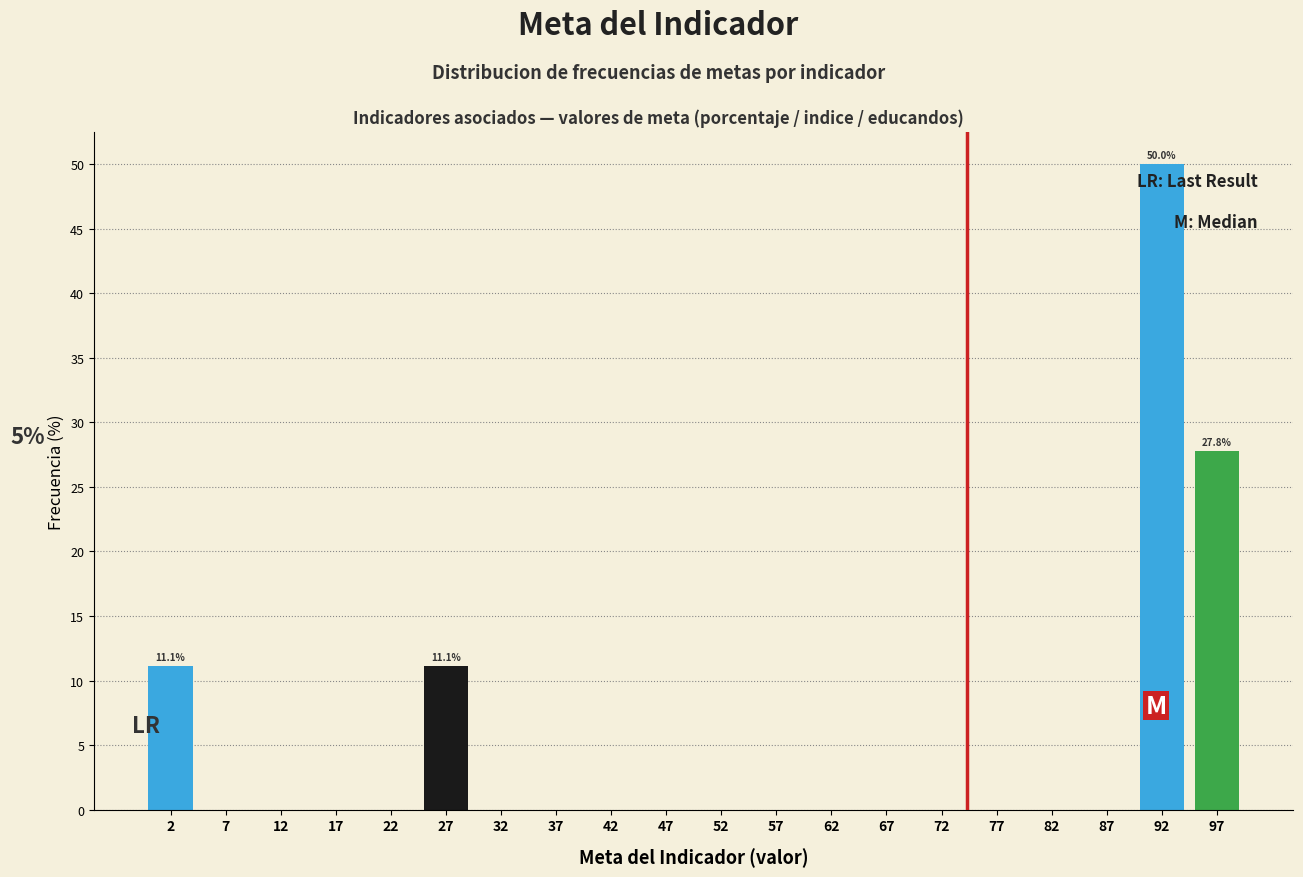

Over which range of the x-axis is the bar tallest?

90 to 95